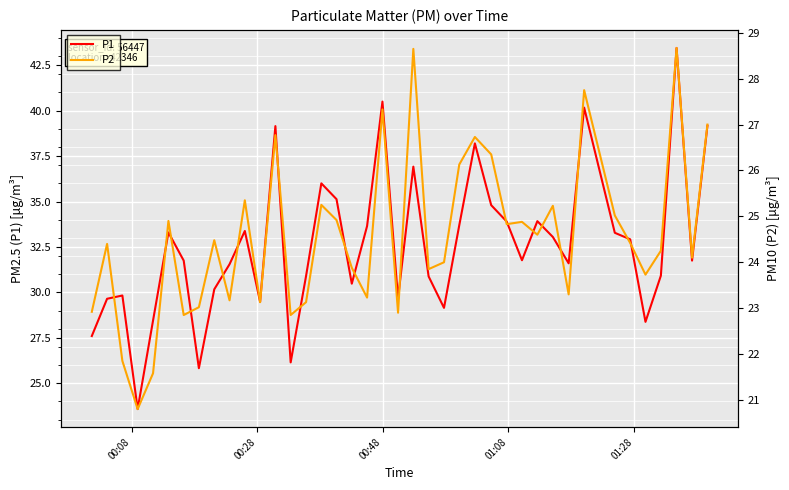

What is the highest value of the P1 series?

43.5